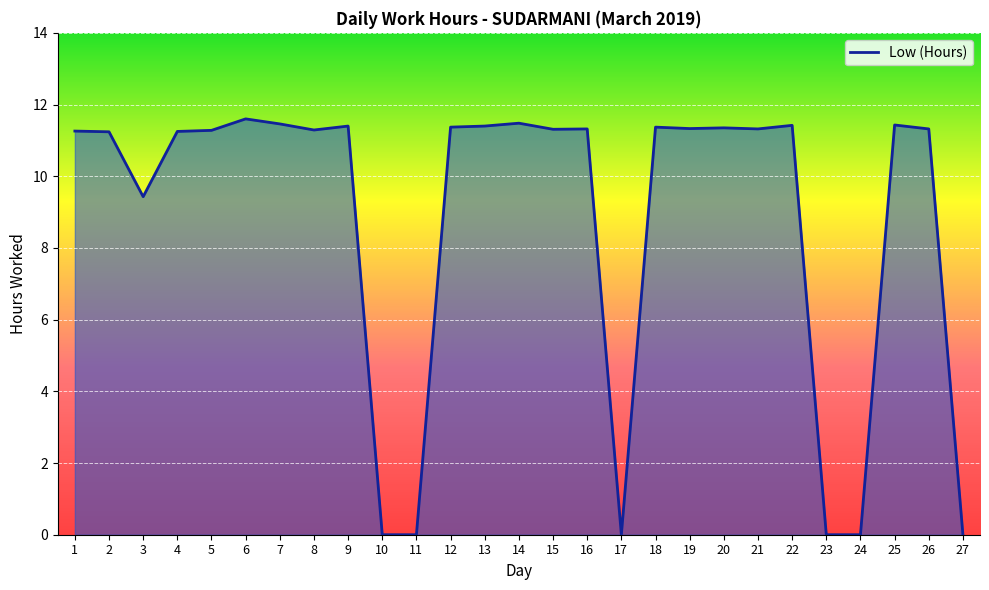

Approximately how many times larger is the value at 2 compared to 4?

1.0